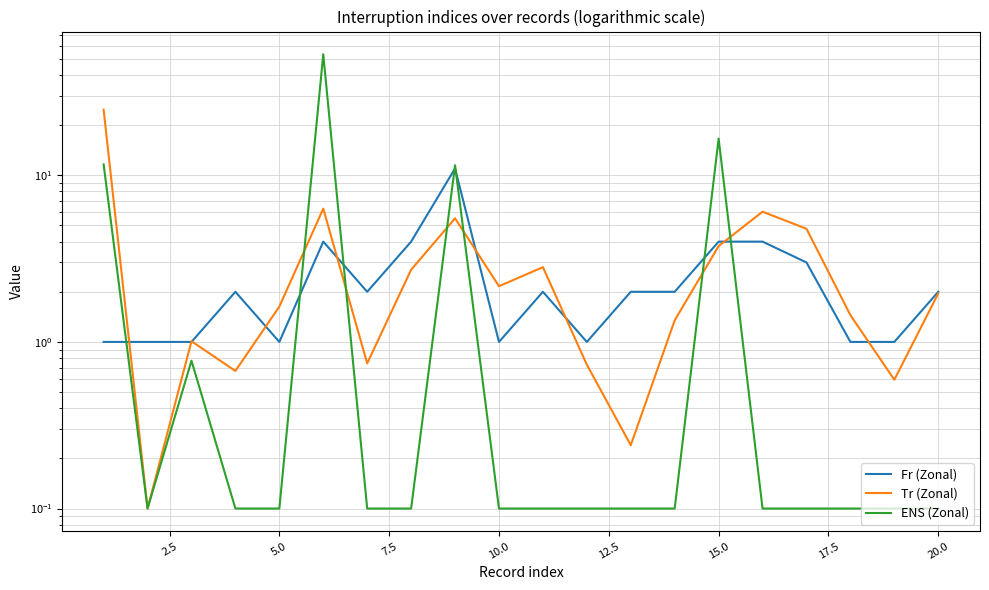

How many intersections are there between ENS (Zonal) and Fr (Zonal)?

7